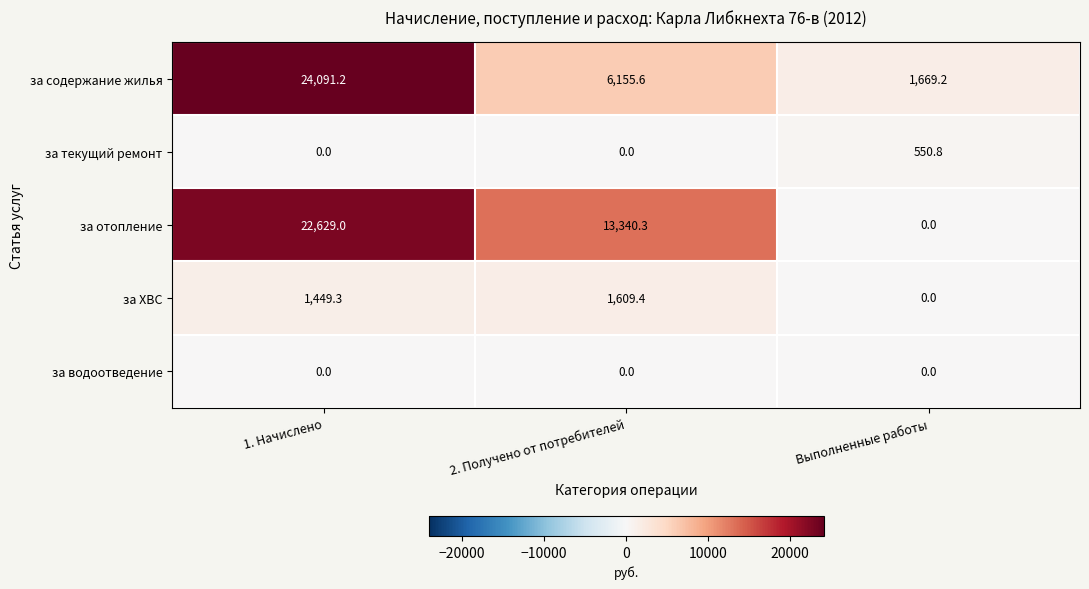

The value of за ХВС at 2. Получено от потребителей is 596.3. True or false?

False